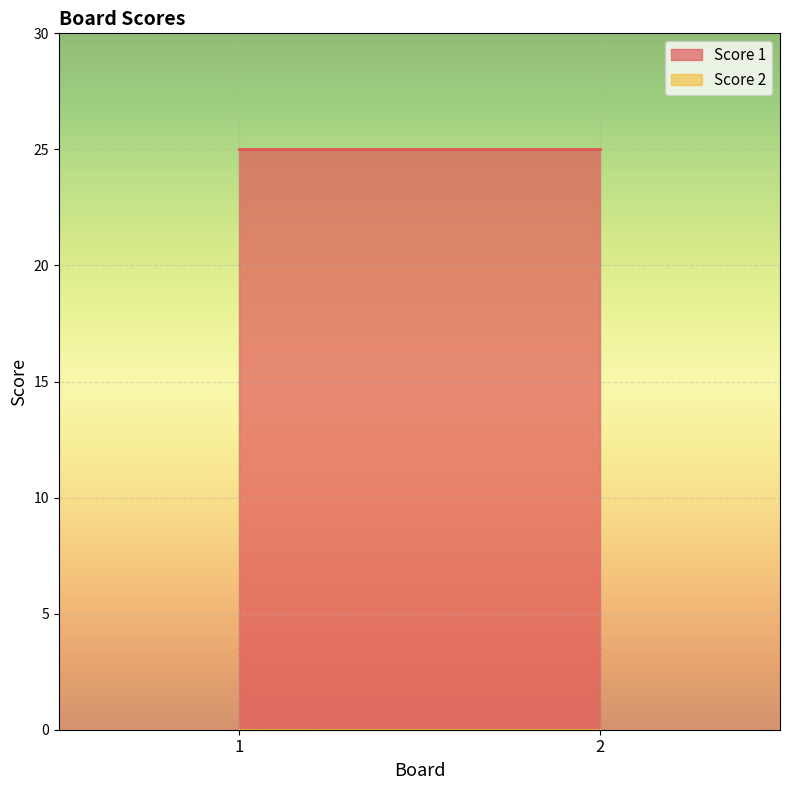

Which series changed the most between 1 and 2?

Score 1